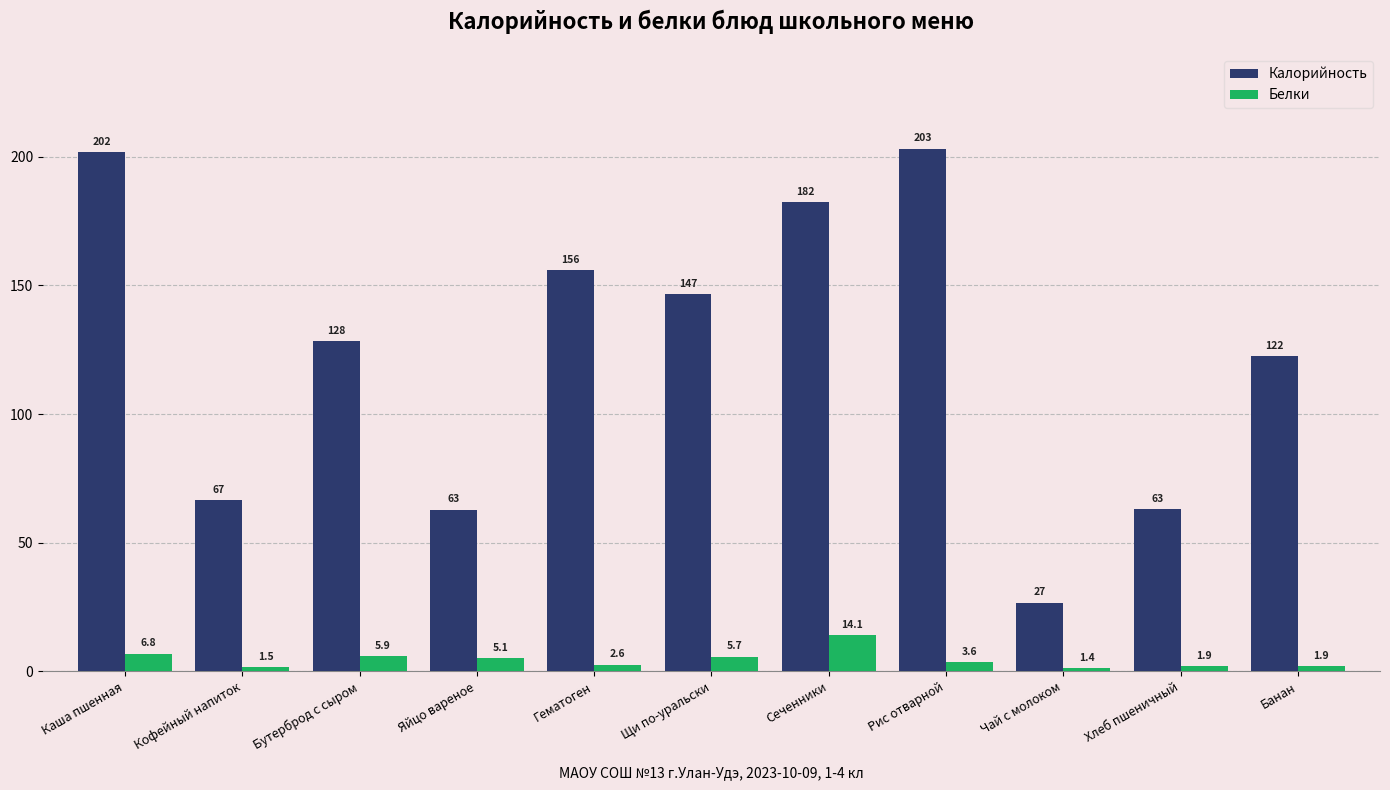

What is the label of the 2nd bar from the left?

Кофейный напиток